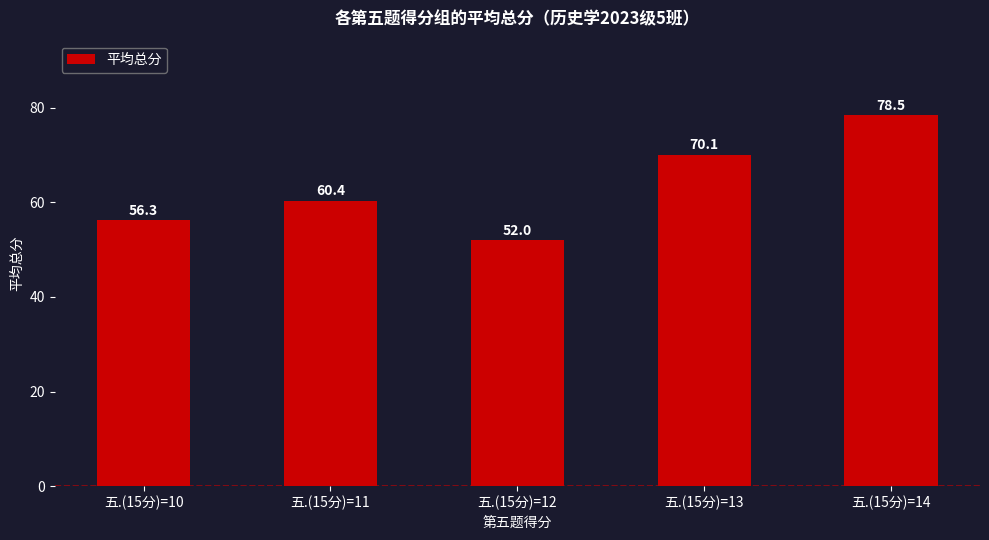

What is the change in value from 五.(15分)=10 to 五.(15分)=11?

+4.1